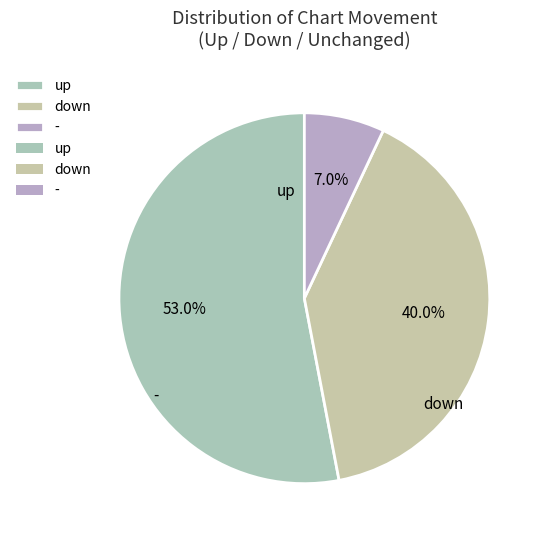

Which has a higher value, - or down?

down